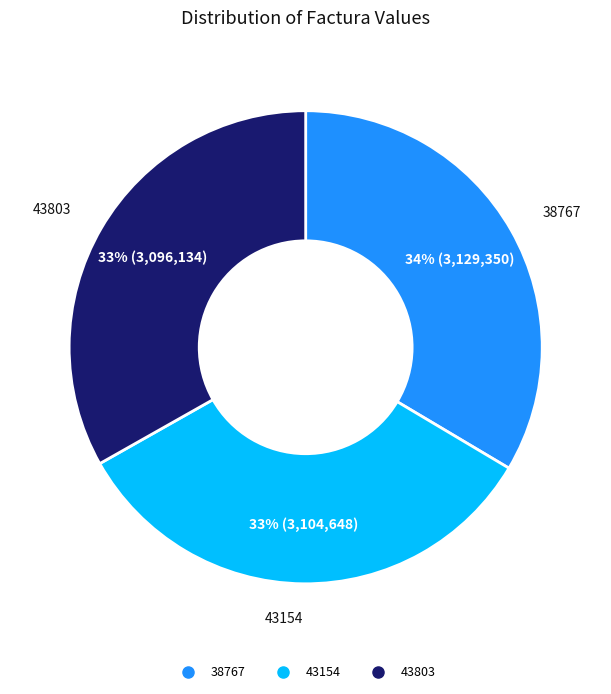

Combined, do 38767 and 43803 account for over 50%?

Yes